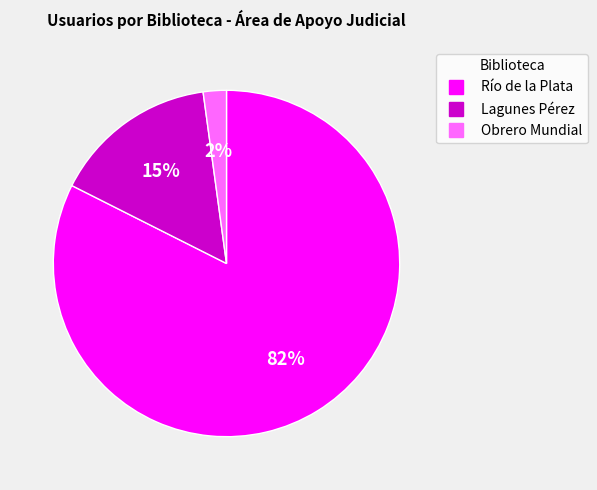

Is there a majority slice in this chart?

Yes